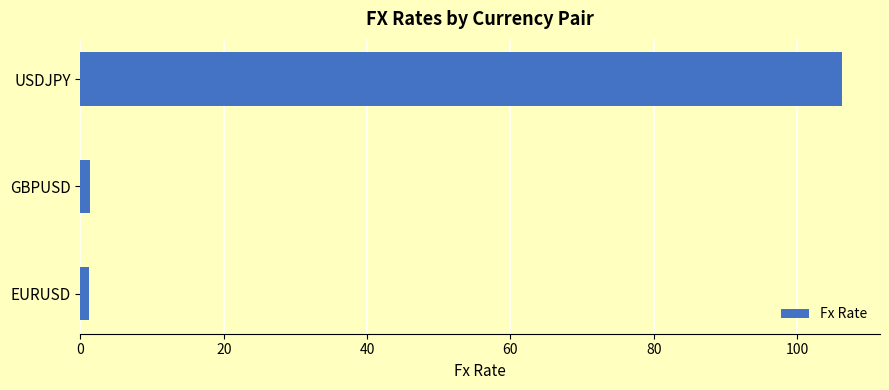

Between USDJPY and GBPUSD, which is larger?

USDJPY